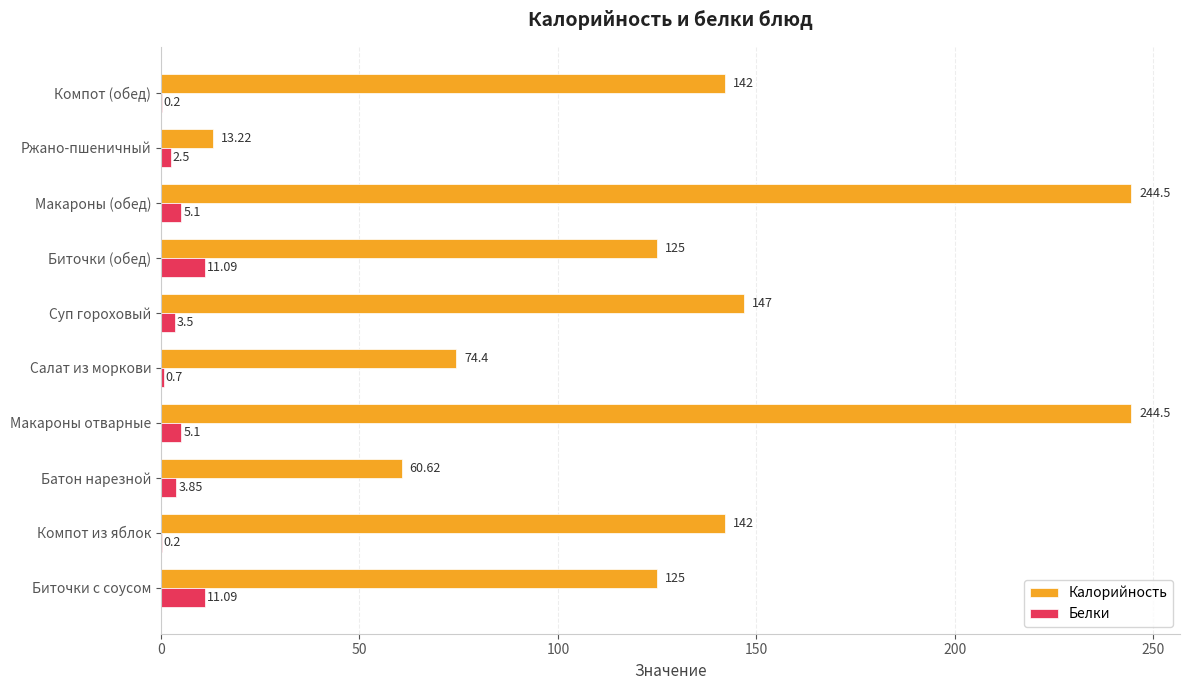

Which series changed the most between Компот из яблок and Суп гороховый?

Калорийность